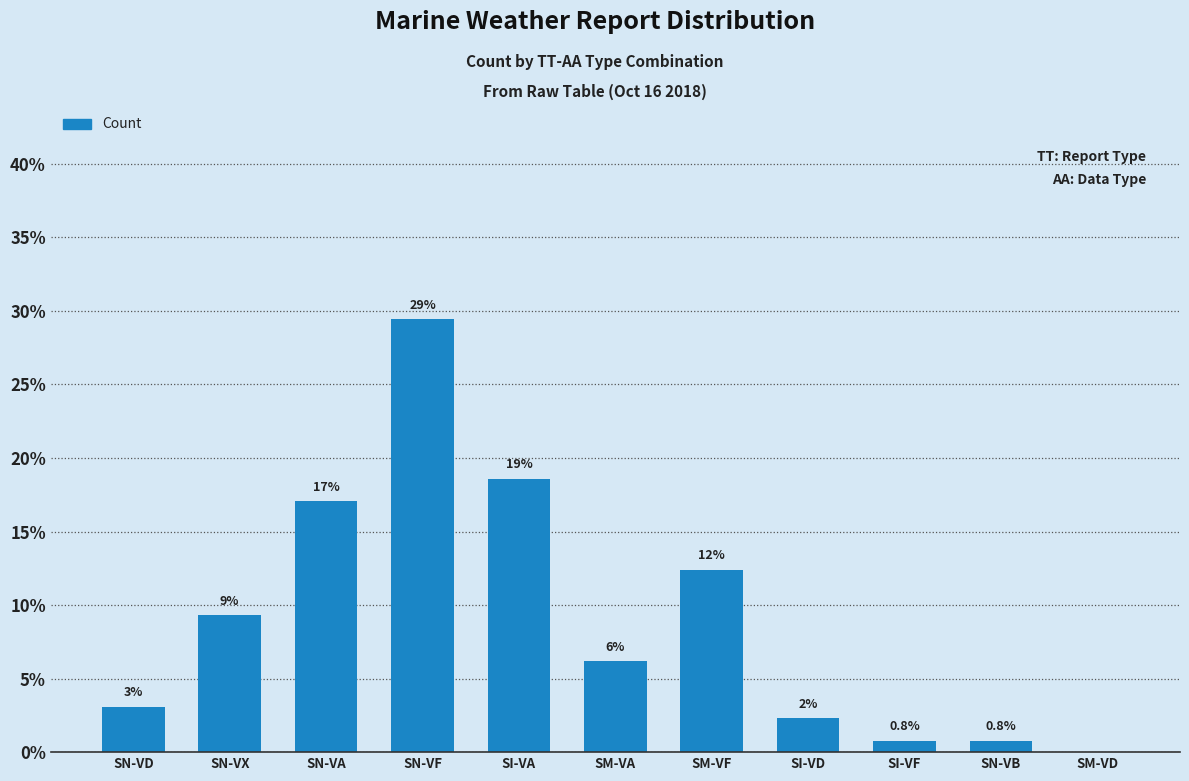

What is the label of the 9th bar from the right?

SN-VA